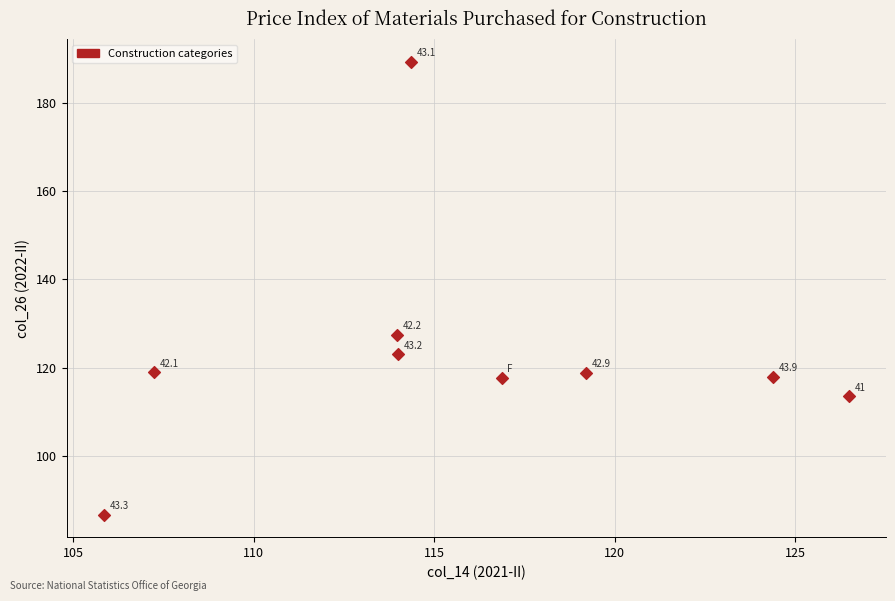

What Y value in the scatter plot is closest to 138?

127.5